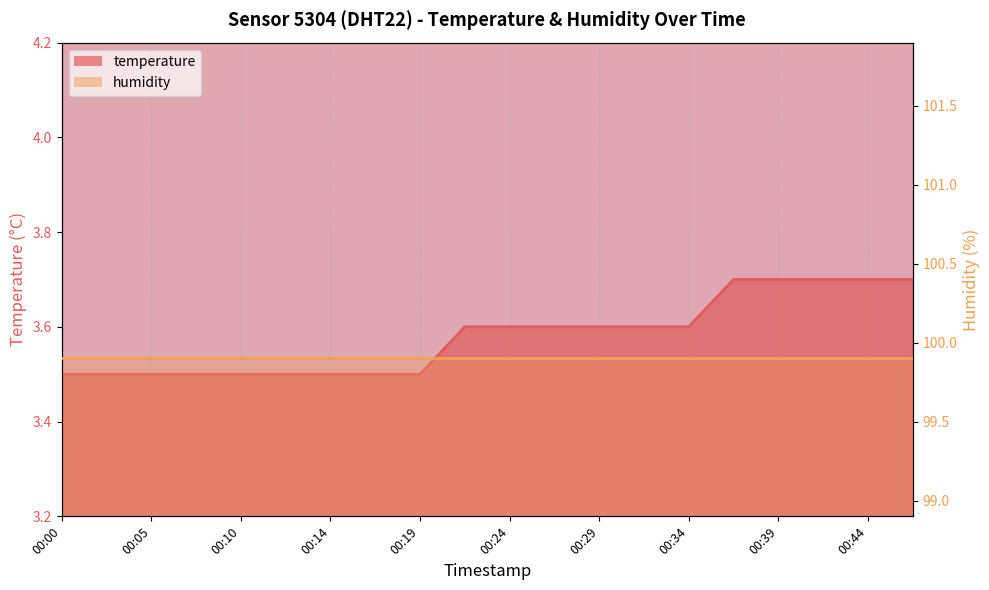

True or false: the data shows 3.7 at 00:44.

True